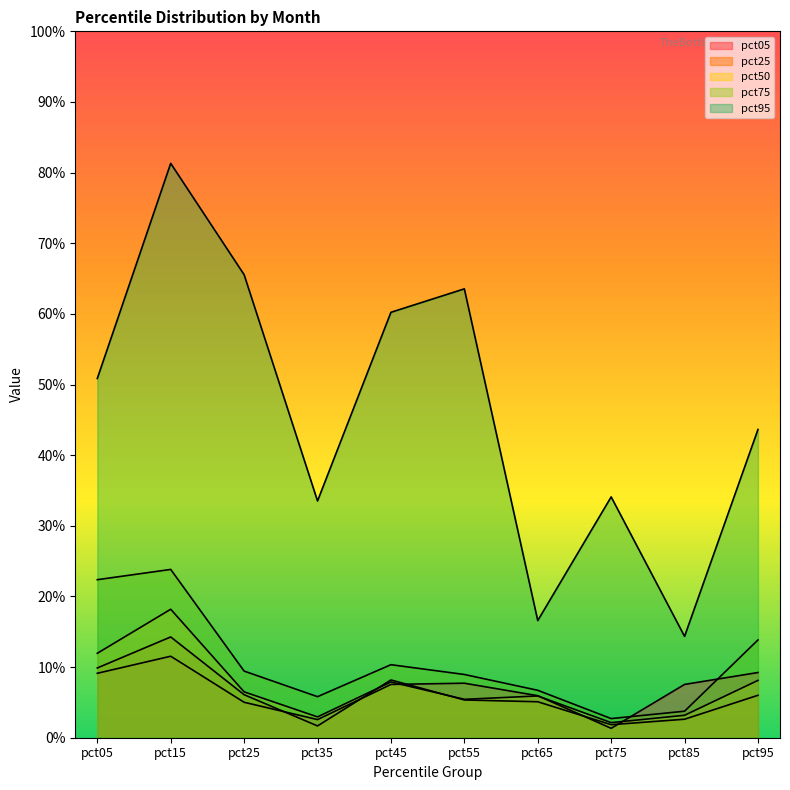

How many series are shown in this chart?

5